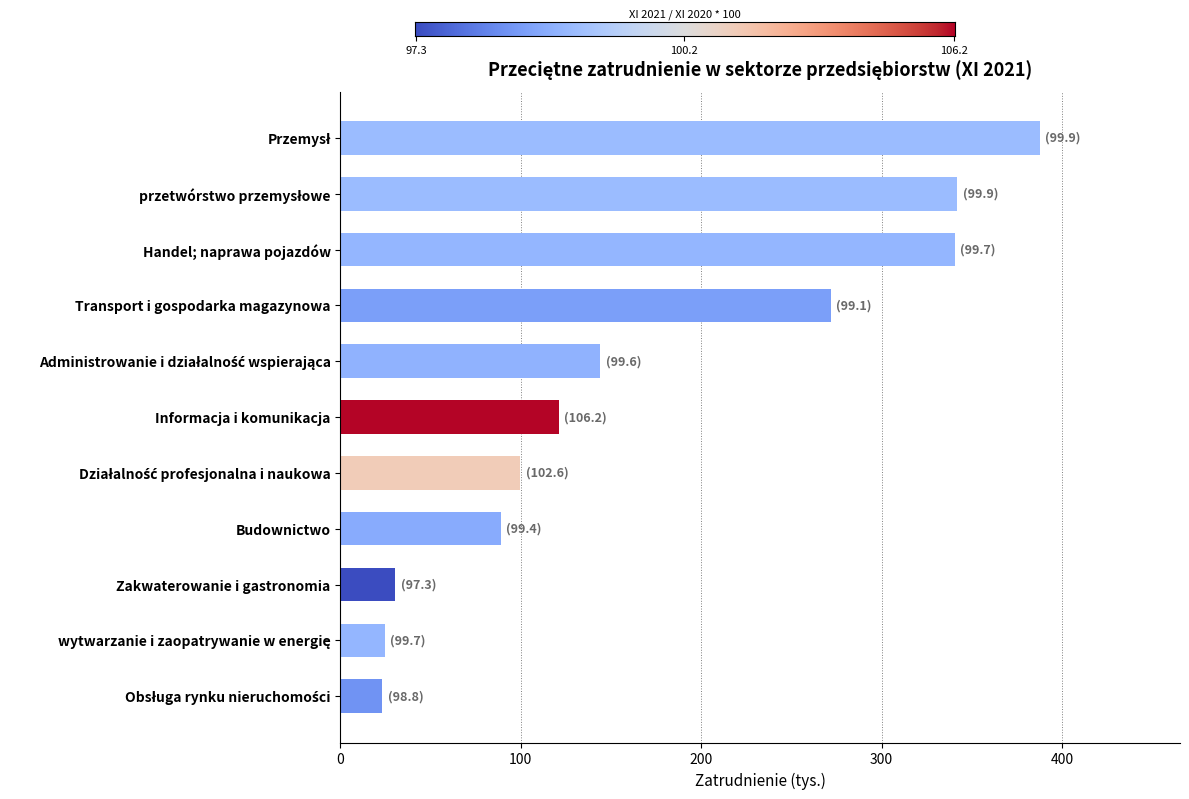

What is the difference between the maximum and minimum values?

364.7